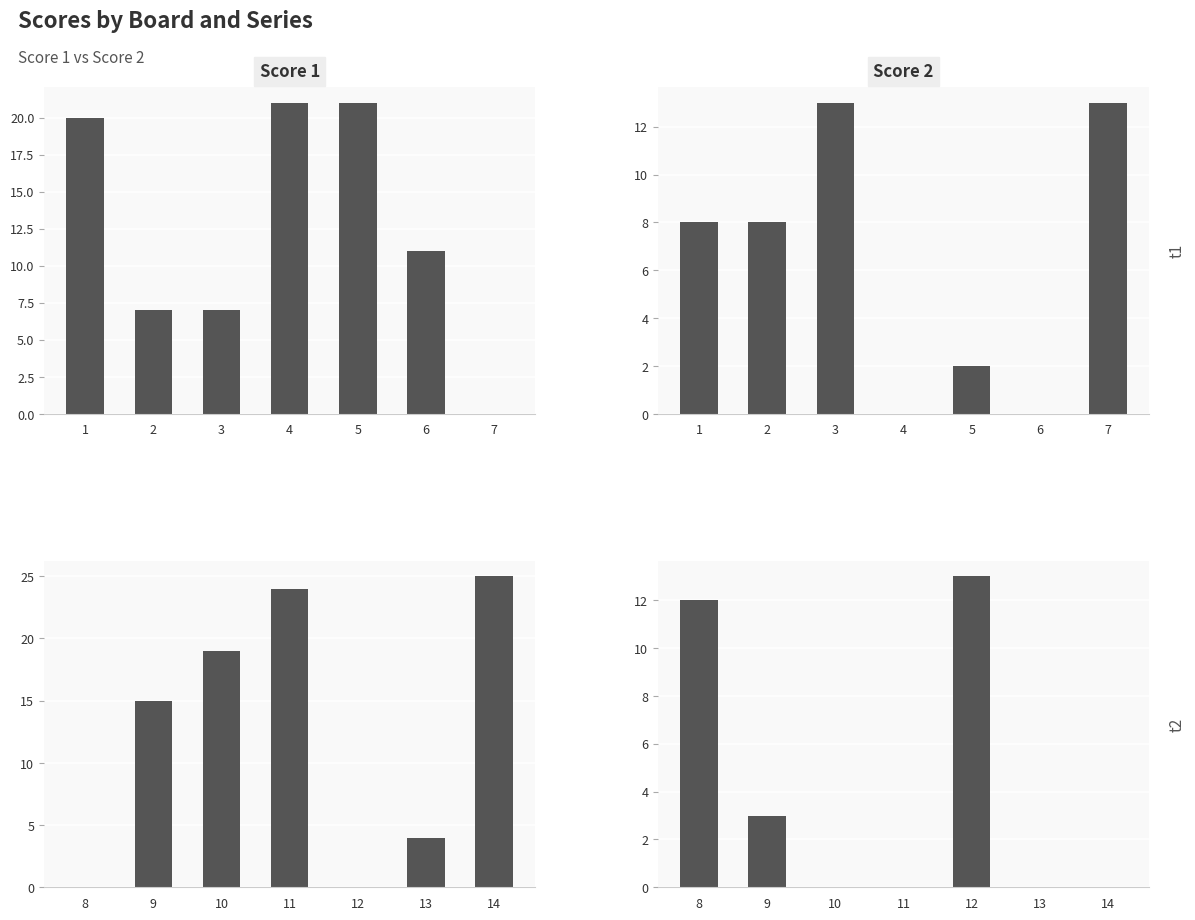

What is the difference between the maximum and minimum values in the Score 2 series?

13